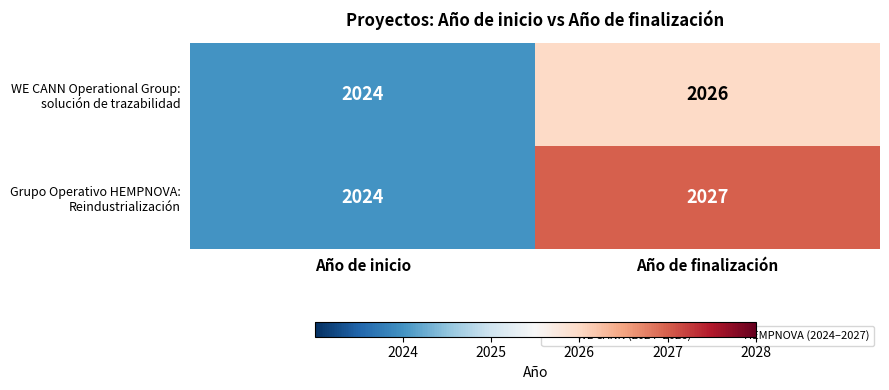

At which category is the sum across all series the highest?

Año de finalización